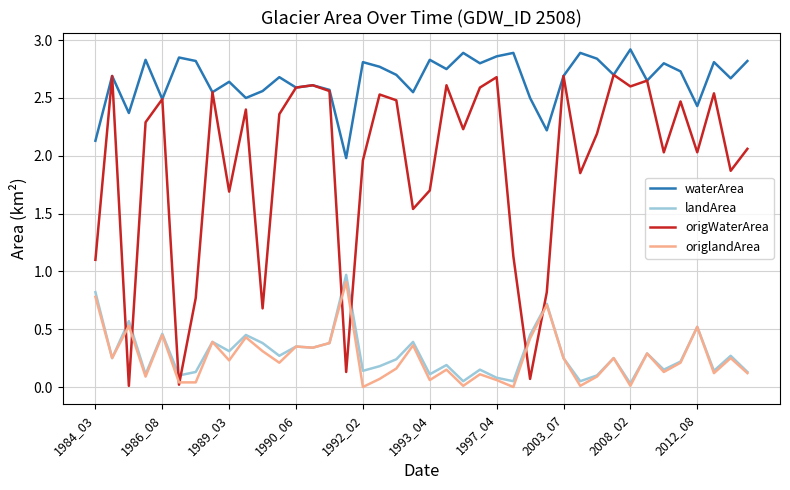

Which series has the largest total across all categories?

waterArea